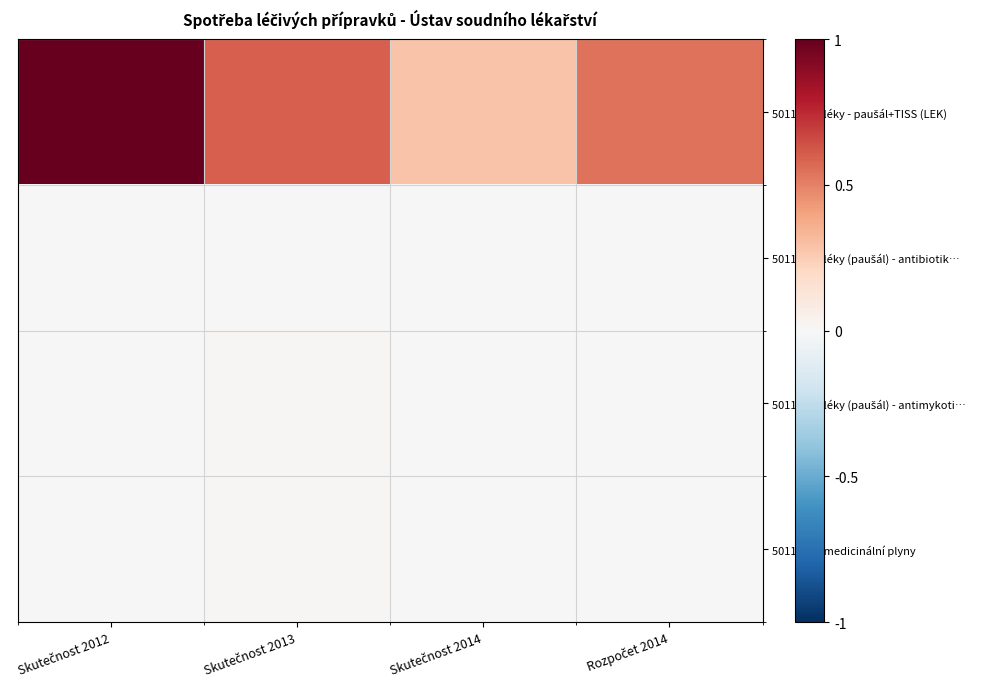

What is the total value across all series at Skutečnost 2014?

0.3